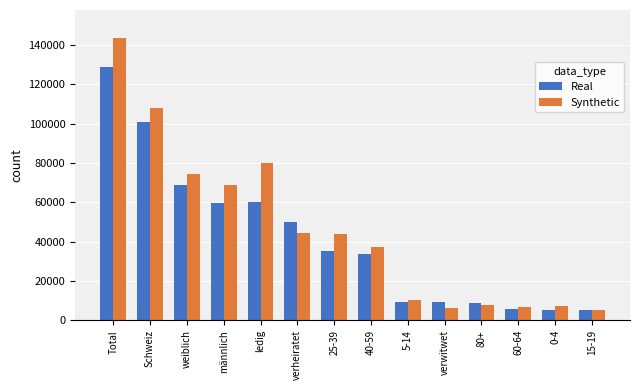

What is the label of the 10th bar from the left?

verwitwet